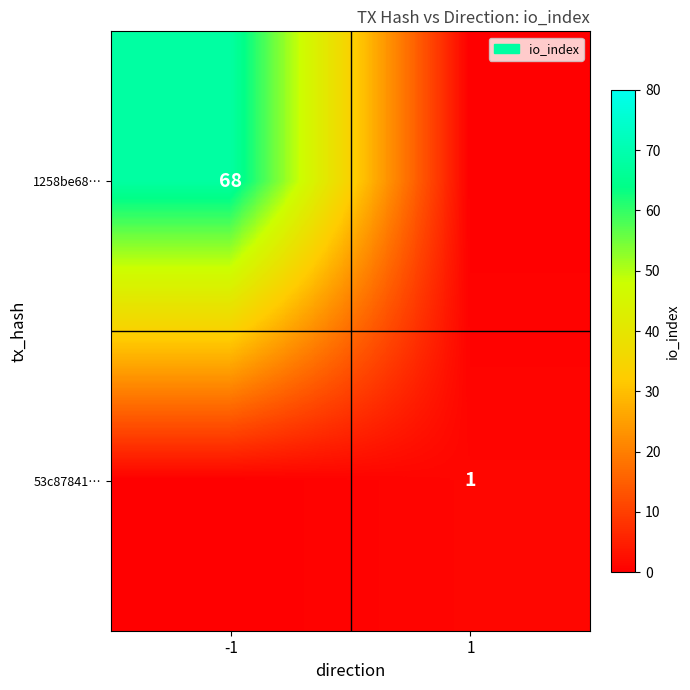

List the labels in order of 53c87841… value, smallest first.

-1, 1